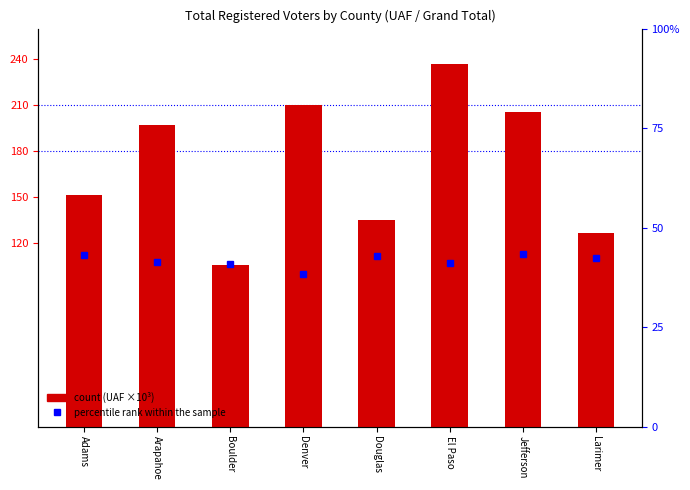

List the series in order of their overall mean, lowest first.

percentile rank within the sample, count